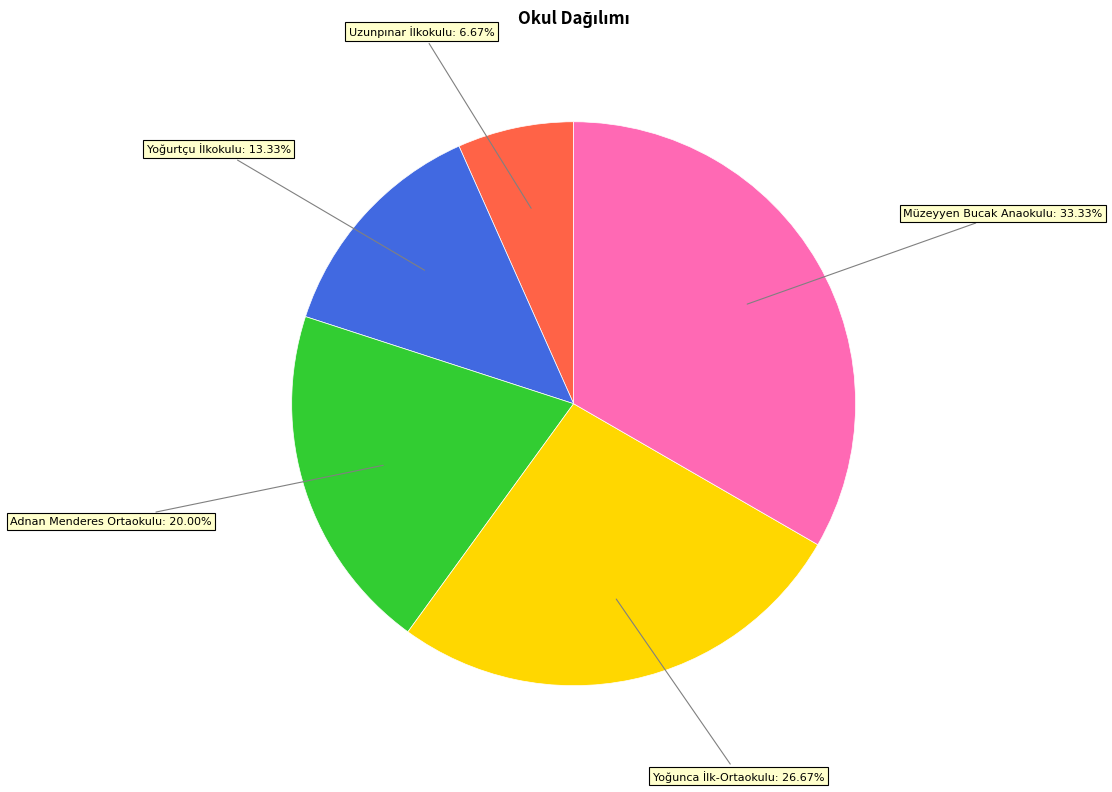

Is there a majority slice in this chart?

No